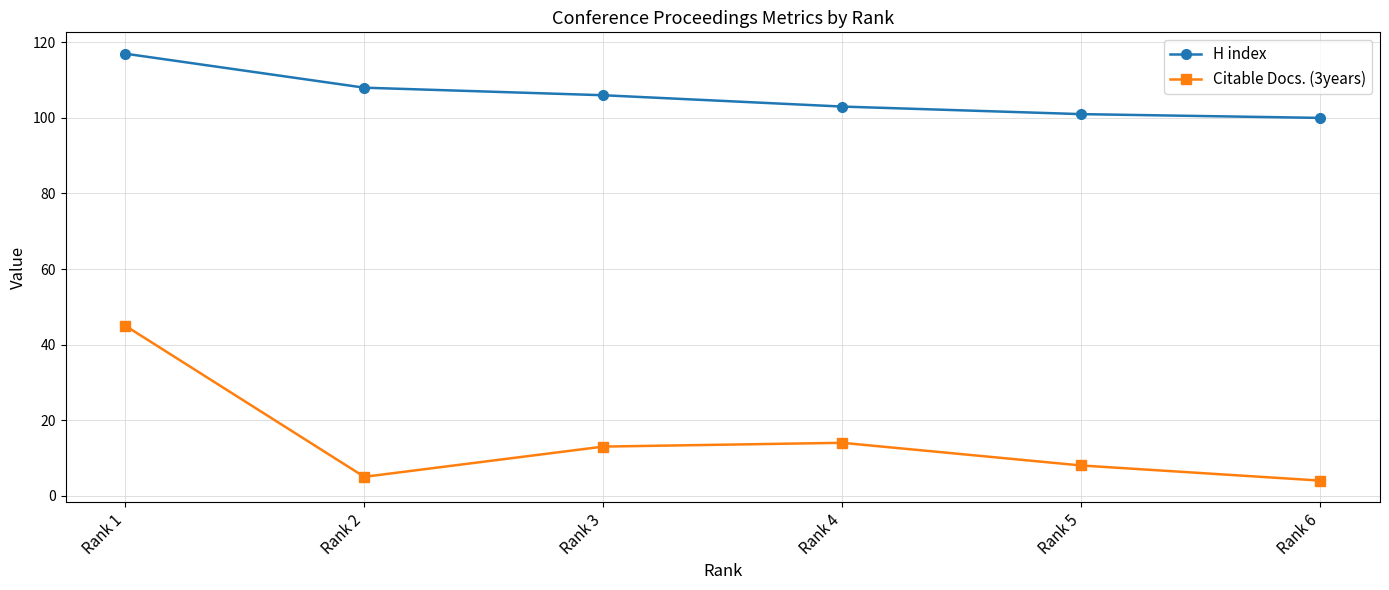

Reading left to right, what are all the values shown in this chart?

H index: 117	108	106	103	101	100
Citable Docs. (3years): 45	5	13	14	8	4